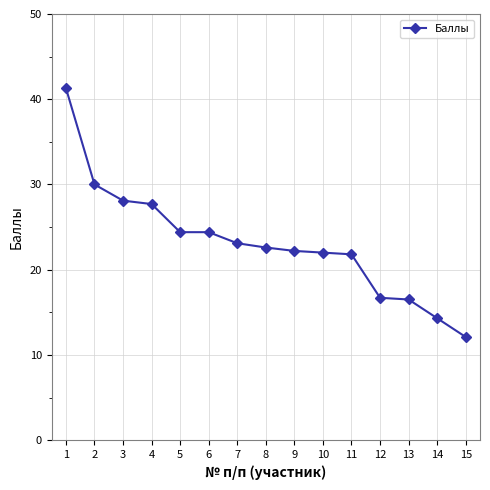

True or false: the data shows 22.2 at 9.

True